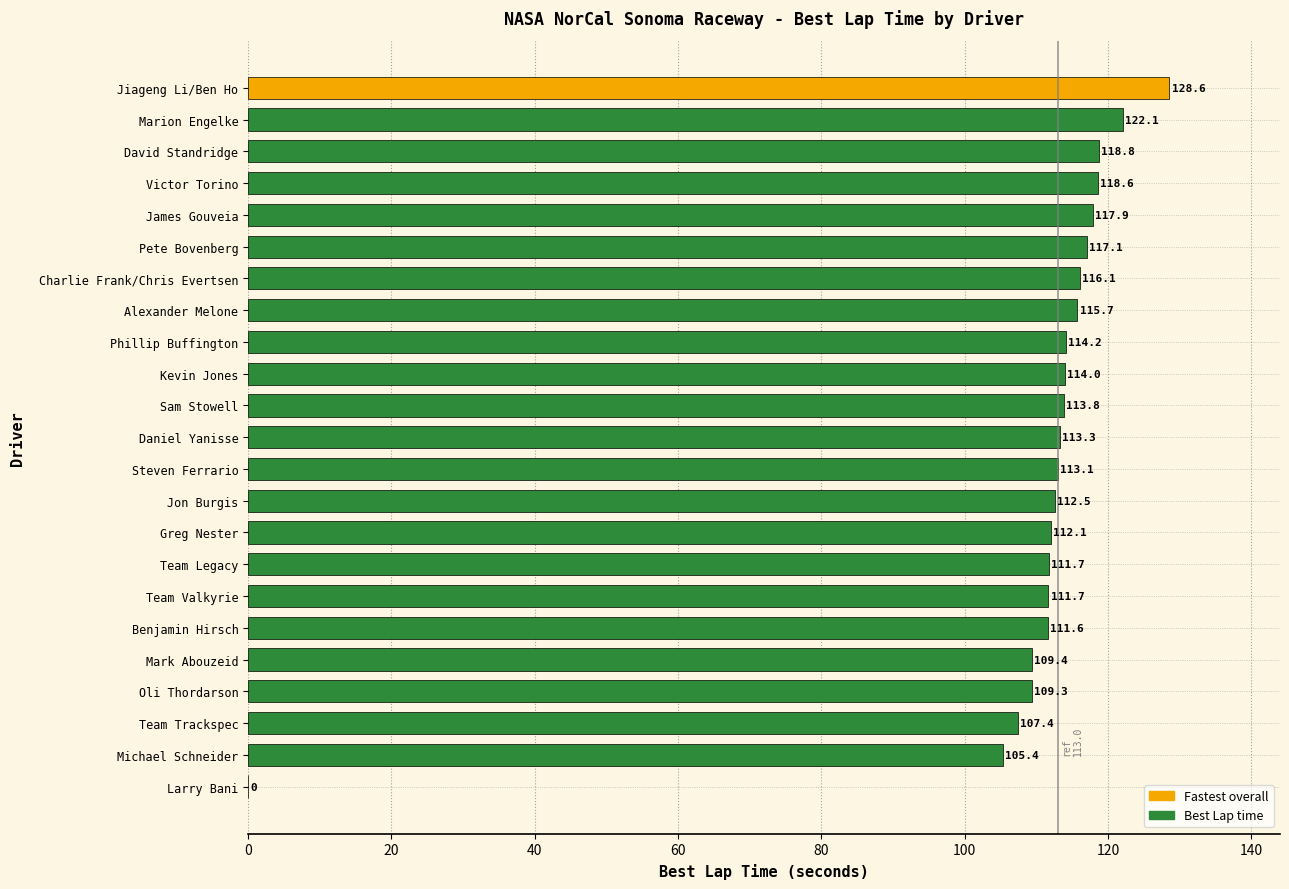

At which label is the value closest to 64?

Michael Schneider